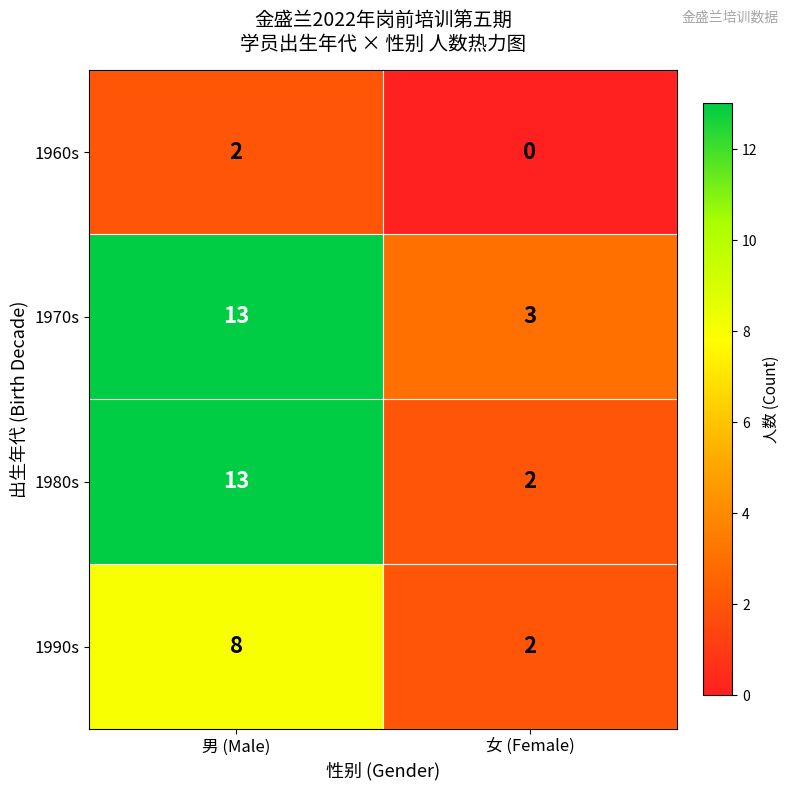

List the labels in order of 1990s value, smallest first.

女 (Female), 男 (Male)